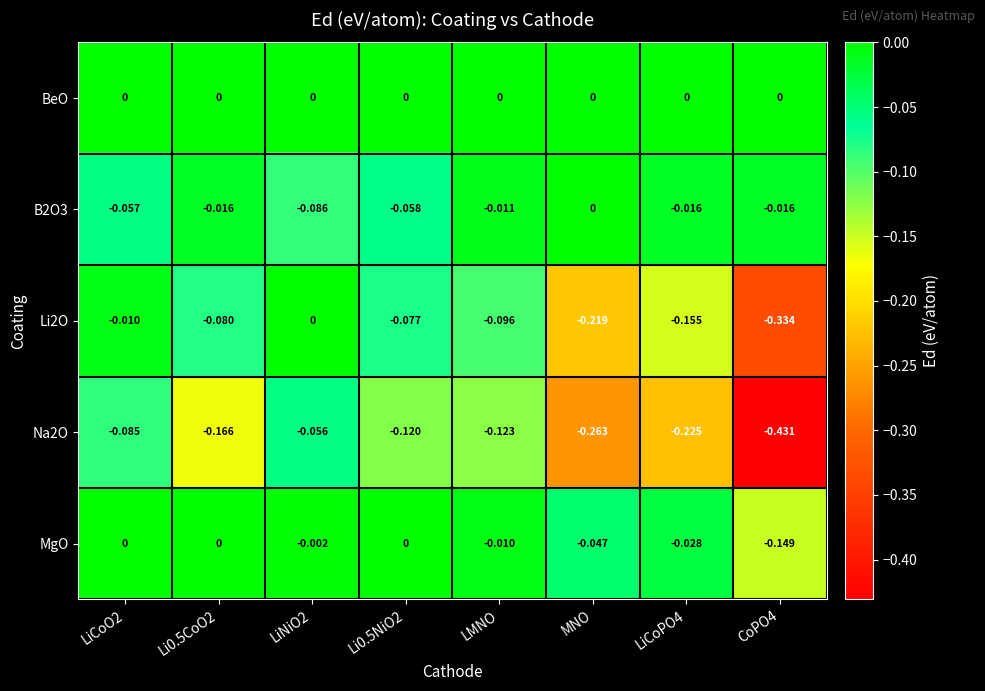

Is the value of Li2O at CoPO4 greater than the value of BeO at LiCoO2?

No